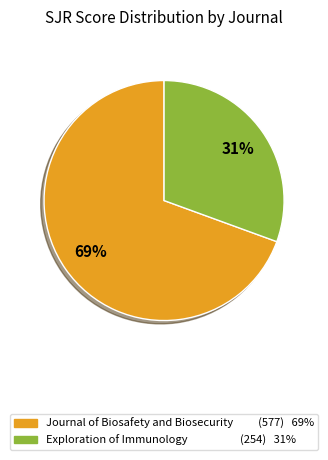

True or false: Exploration of Immunology accounts for 88% of the total.

False